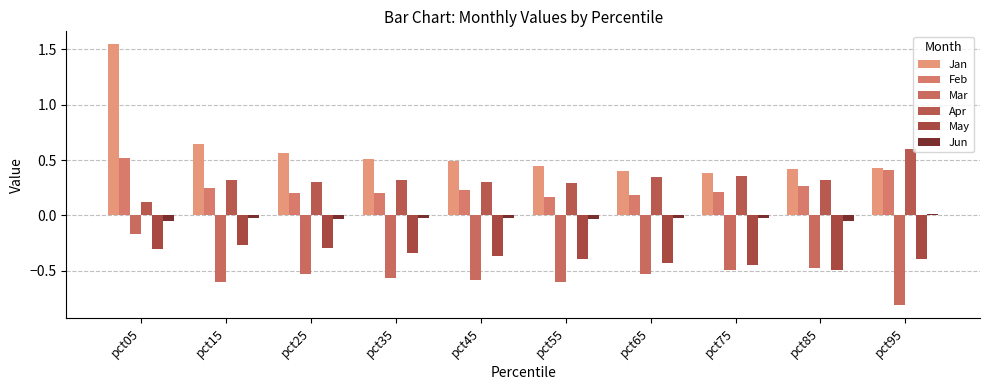

How many bars are there in each group?

6